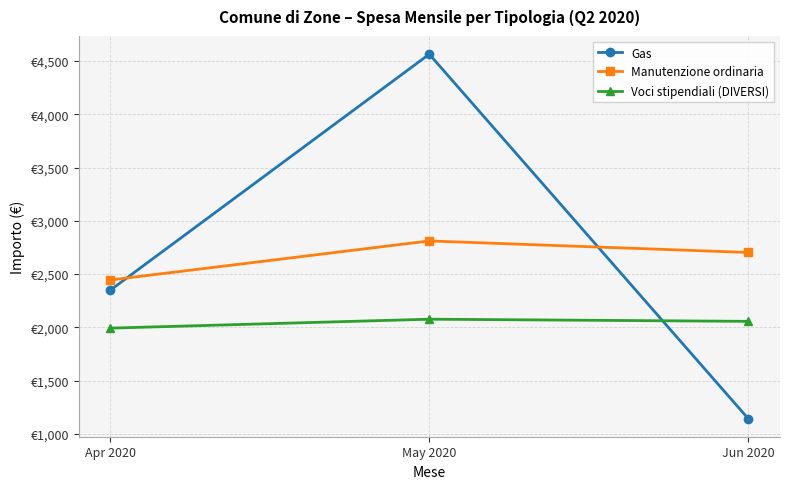

What are all the series names shown in the legend?

Gas, Manutenzione ordinaria, Voci stipendiali (DIVERSI)